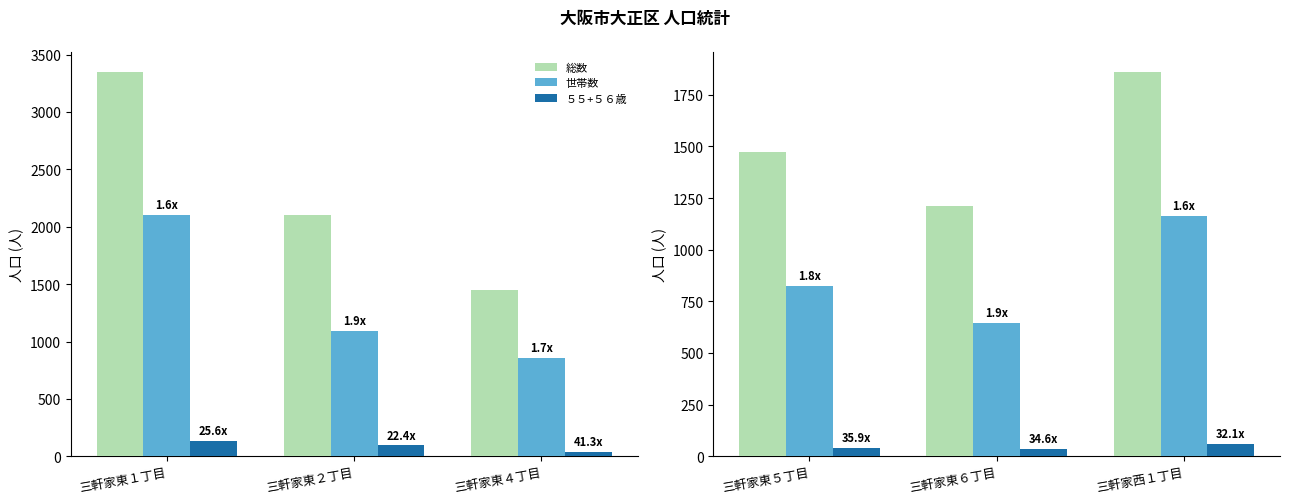

Between 三軒家東５丁目 and 三軒家西１丁目, which series saw the biggest shift?

総数